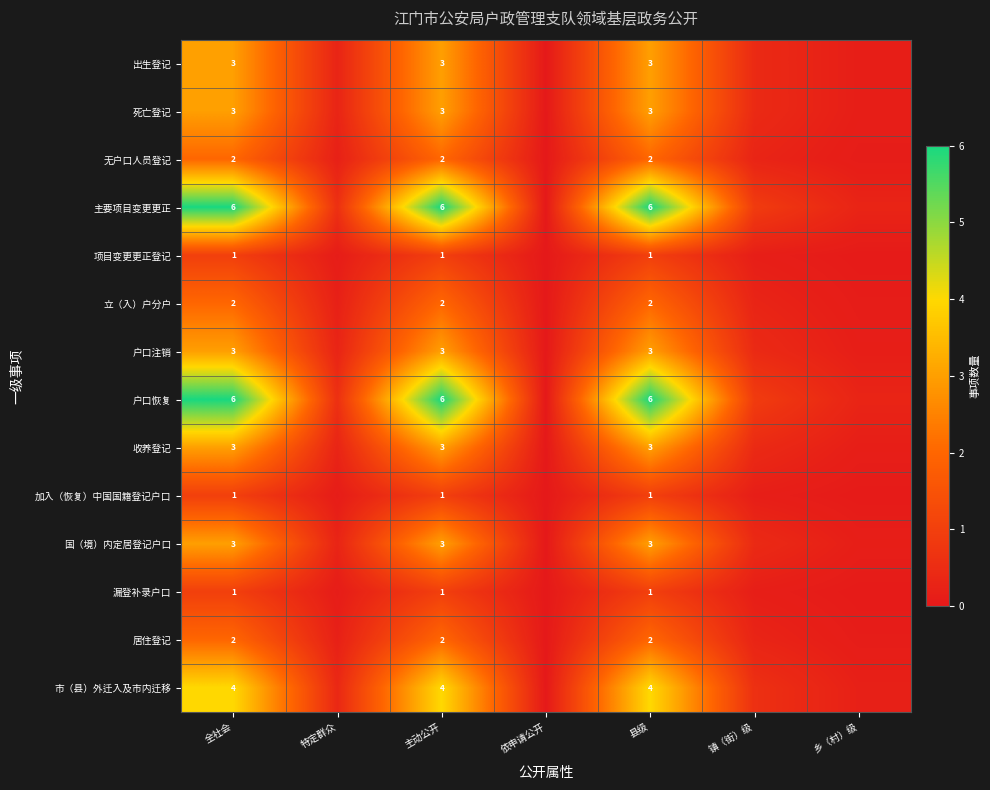

True or false: 漏登补录户口 has a value of 1.0 at 主动公开.

True